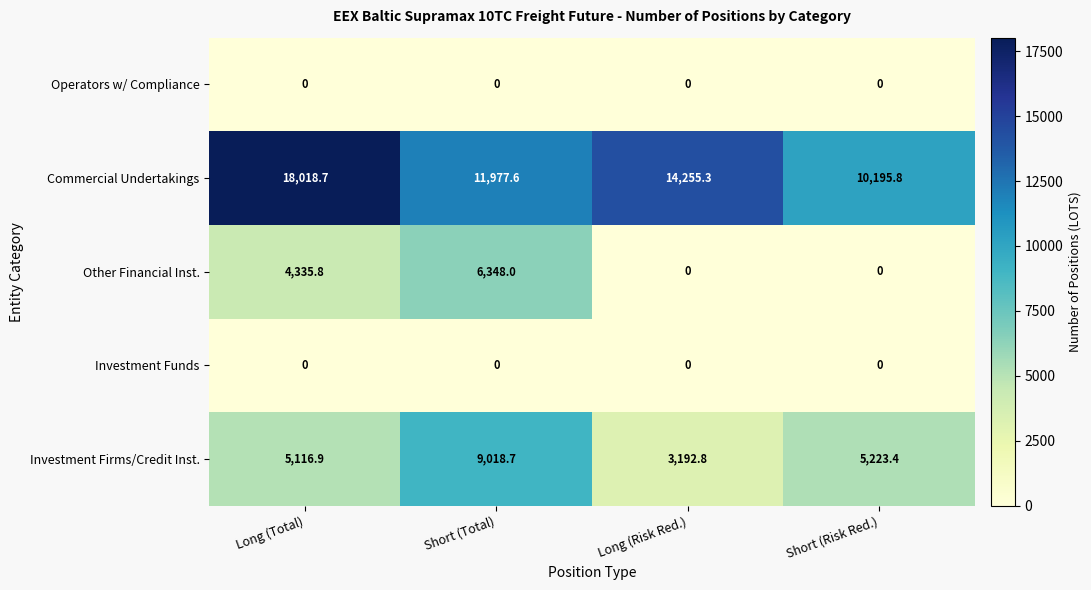

How many series are shown in this chart?

5